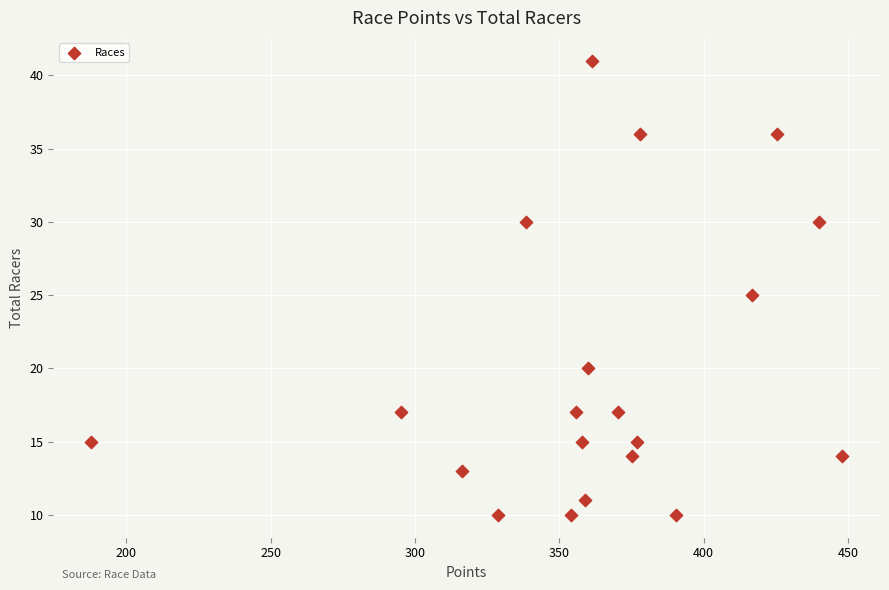

What is the range of Y values (max minus min)?

31